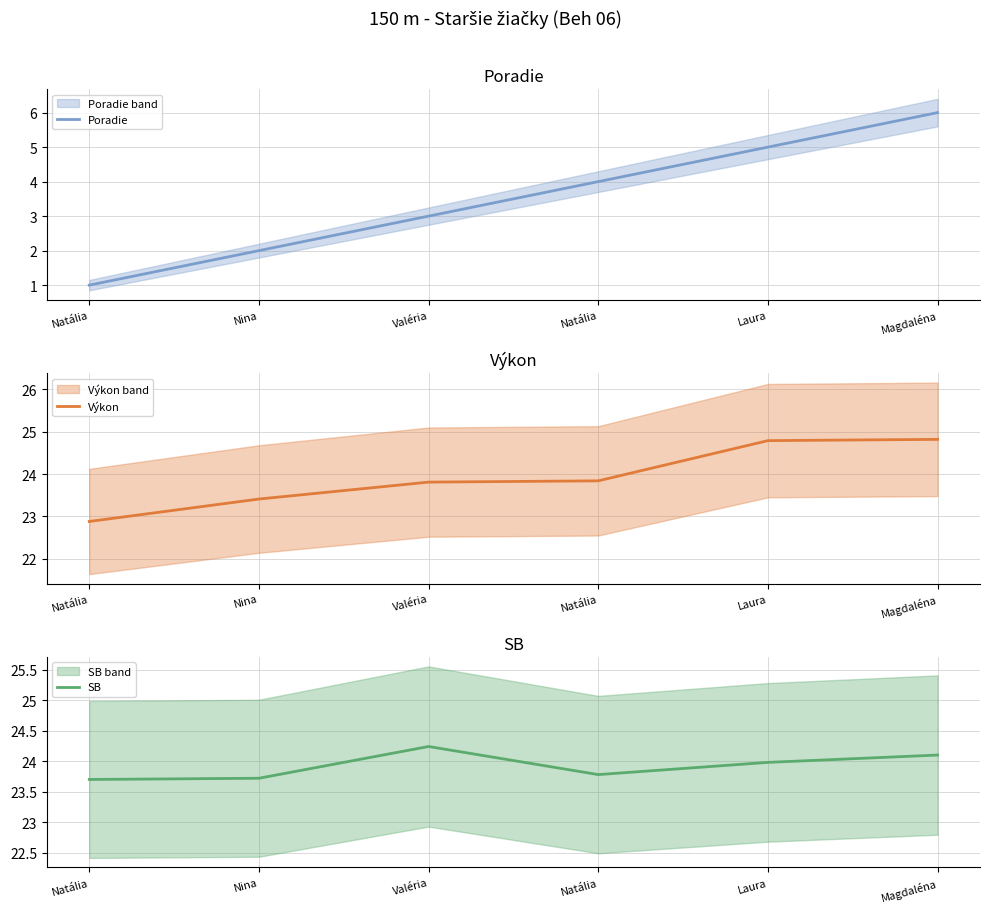

Rank the categories by SB value from lowest to highest.

Natália, Nina, Natália, Laura, Magdaléna, Valéria